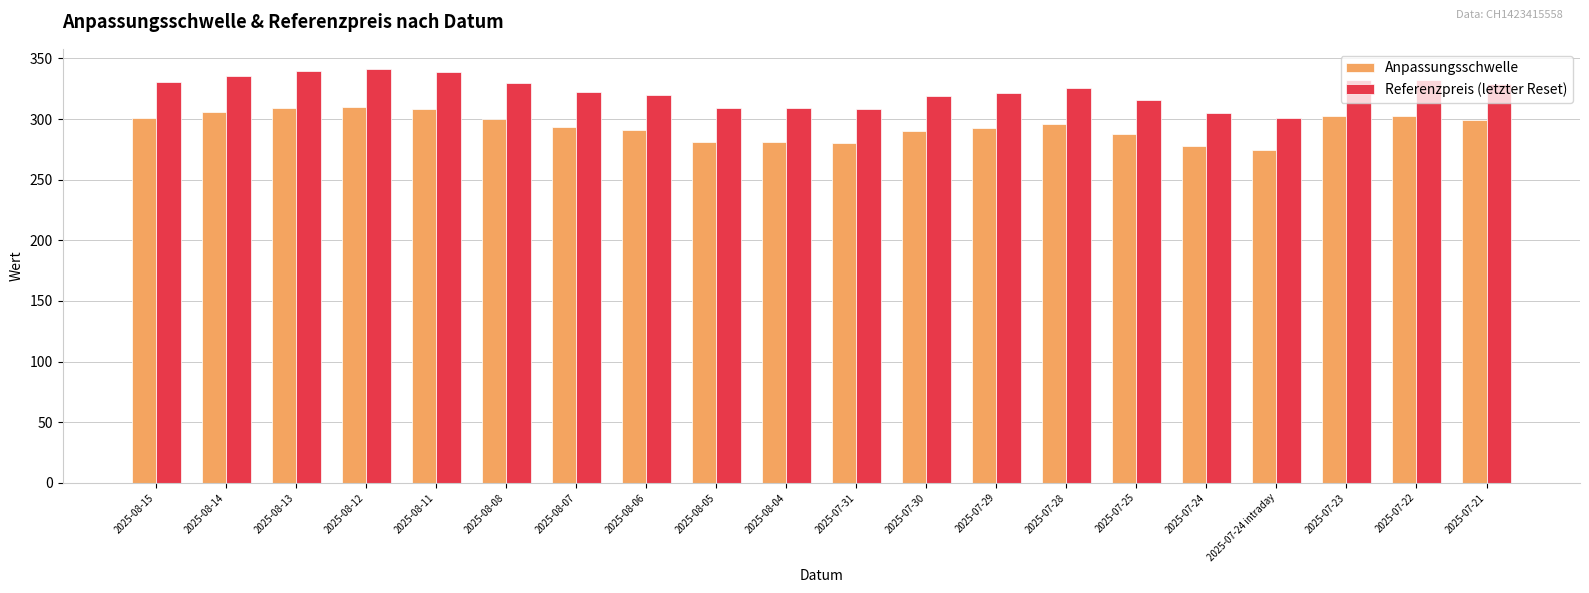

What is the difference between the second highest and second lowest values in the Anpassungsschwelle series?

31.0